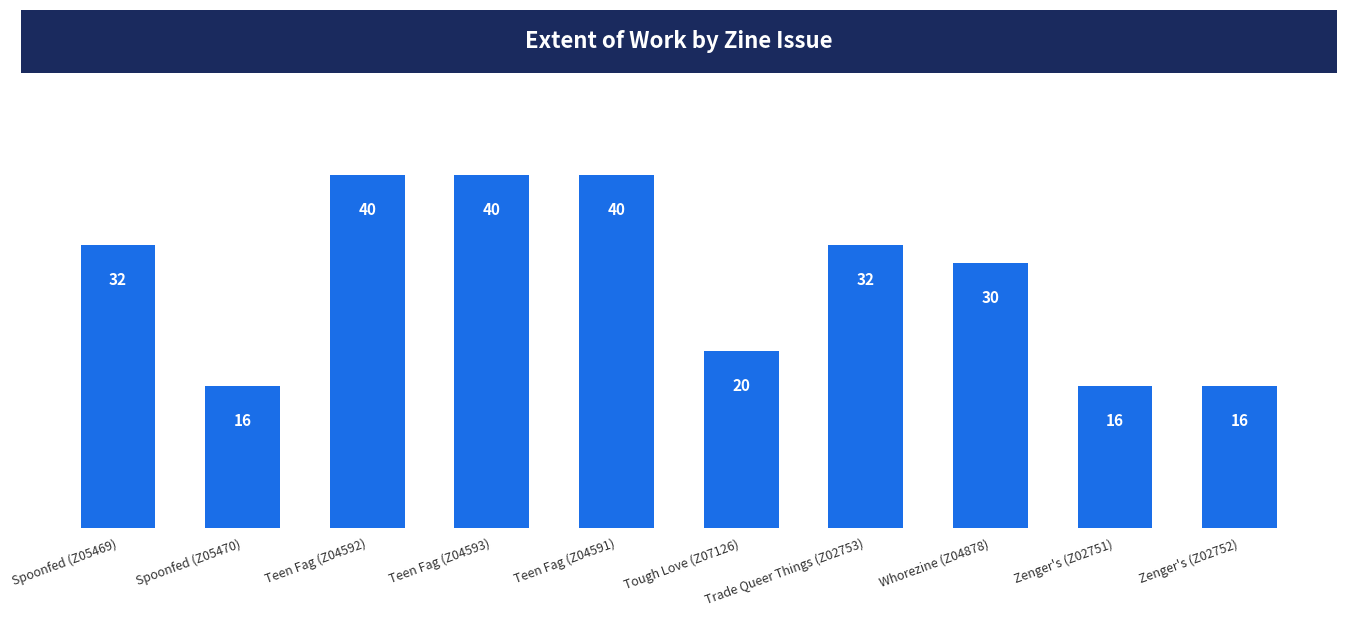

How many data points are less than 32?

5